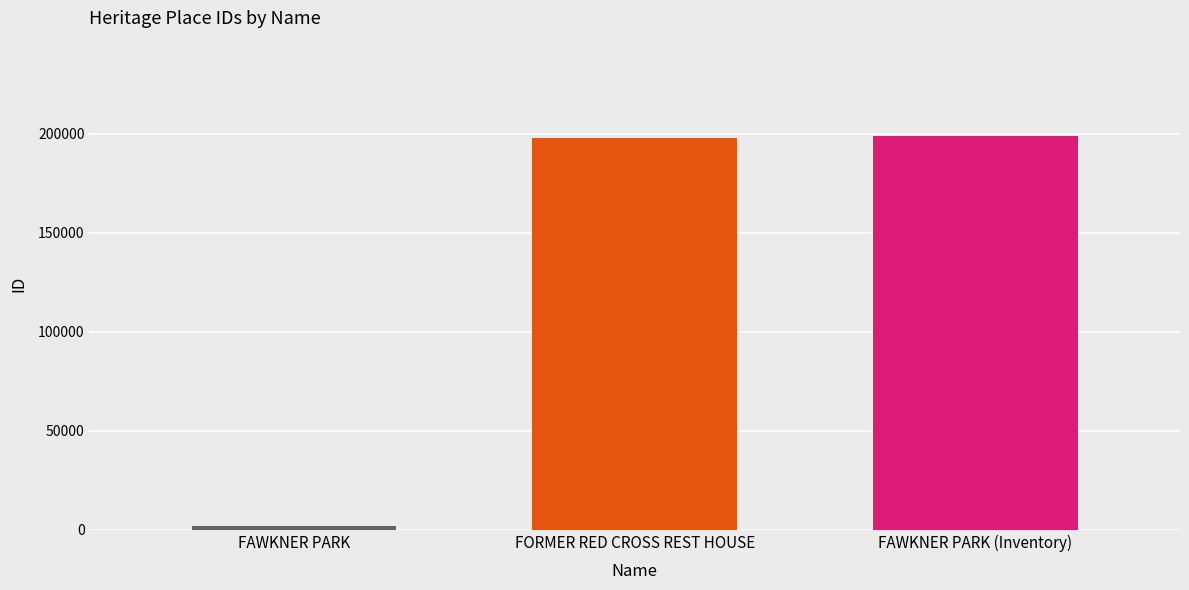

What is the average value?

132855